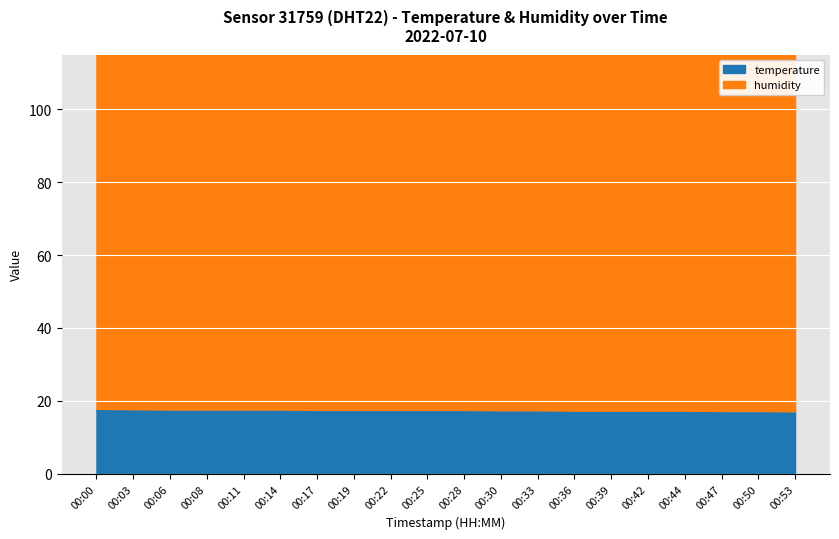

The temperature series shows 17.4 at 00:33. True or false?

True